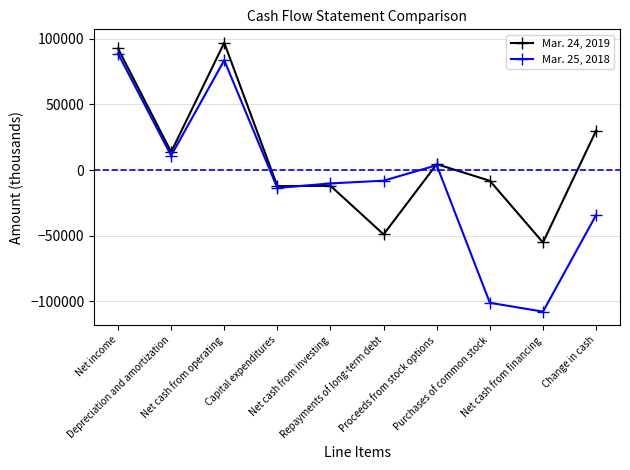

True or false: Mar. 24, 2019 has a value of 4537 at Proceeds from stock options.

True